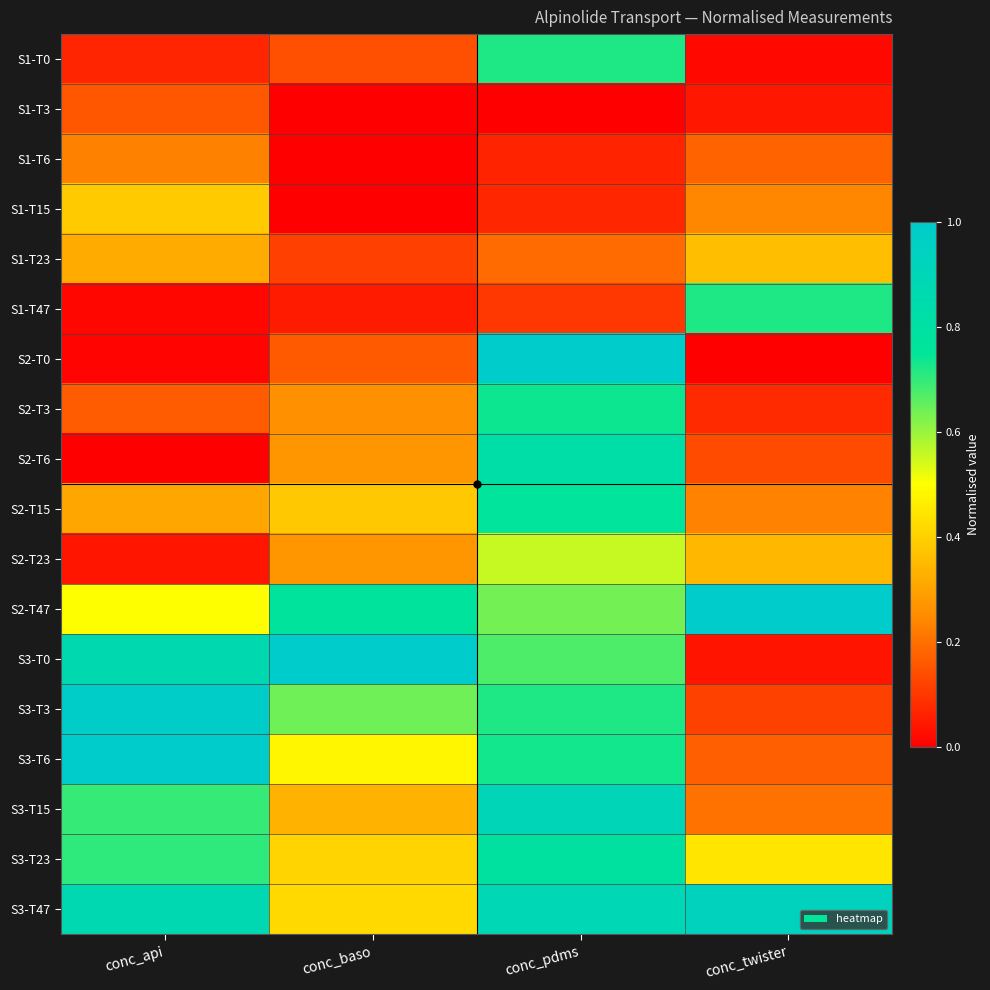

List the series in order of their peak value, lowest first.

S1-T3, S1-T6, S1-T23, S1-T15, S2-T23, S1-T0, S1-T47, S2-T3, S2-T15, S3-T23, S2-T6, S3-T15, S3-T47, S3-T3, S2-T0, S2-T47, S3-T0, S3-T6